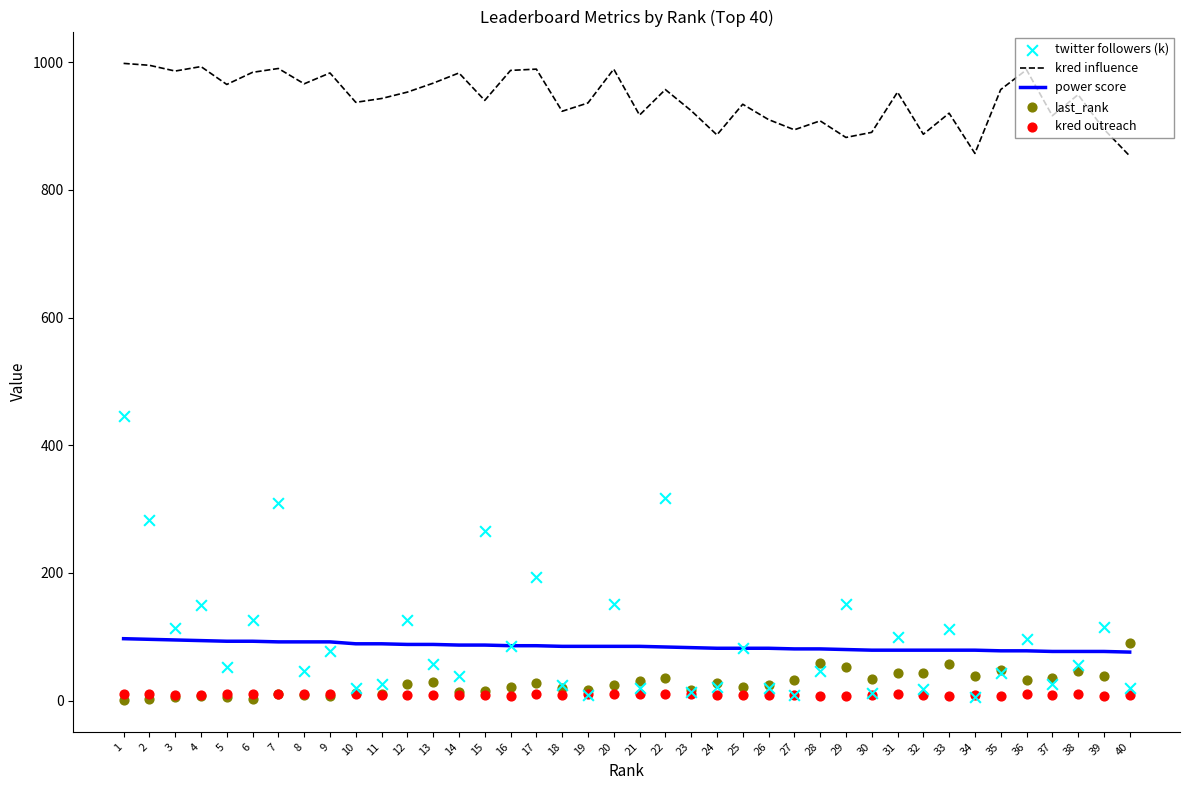

At which category is the sum across all series the highest?

1